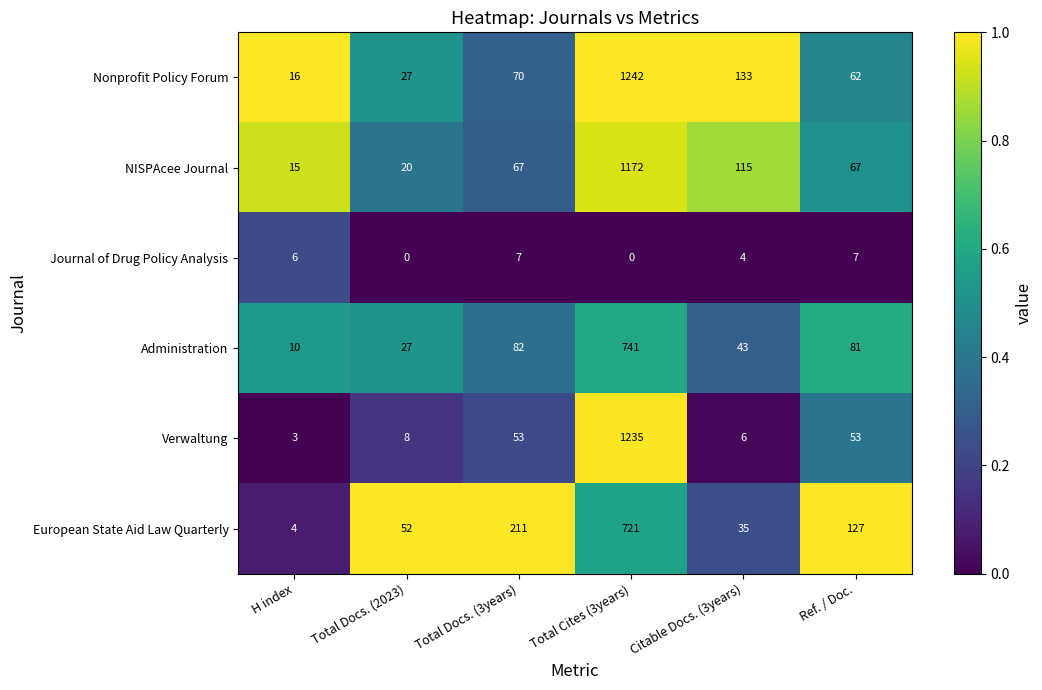

Which label corresponds to the largest value in the chart?

Total Cites (3years)